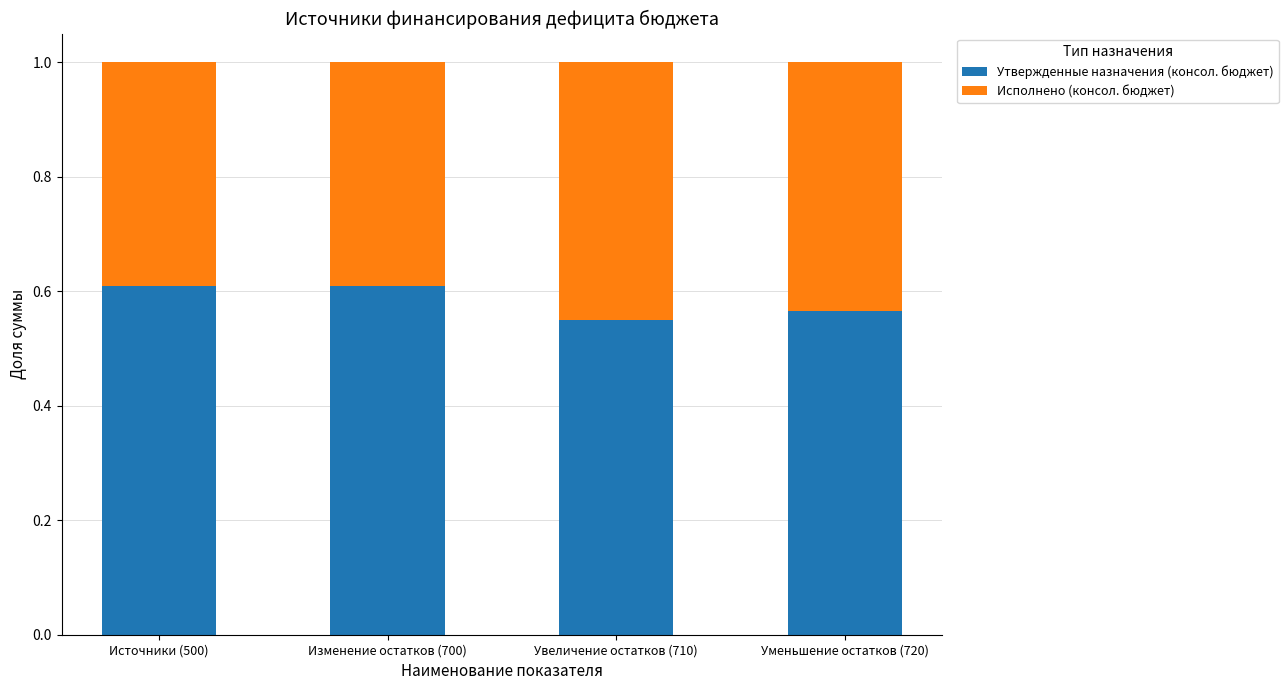

Count the Утвержденные назначения (консол. бюджет) values in the range 0 to 1.

4